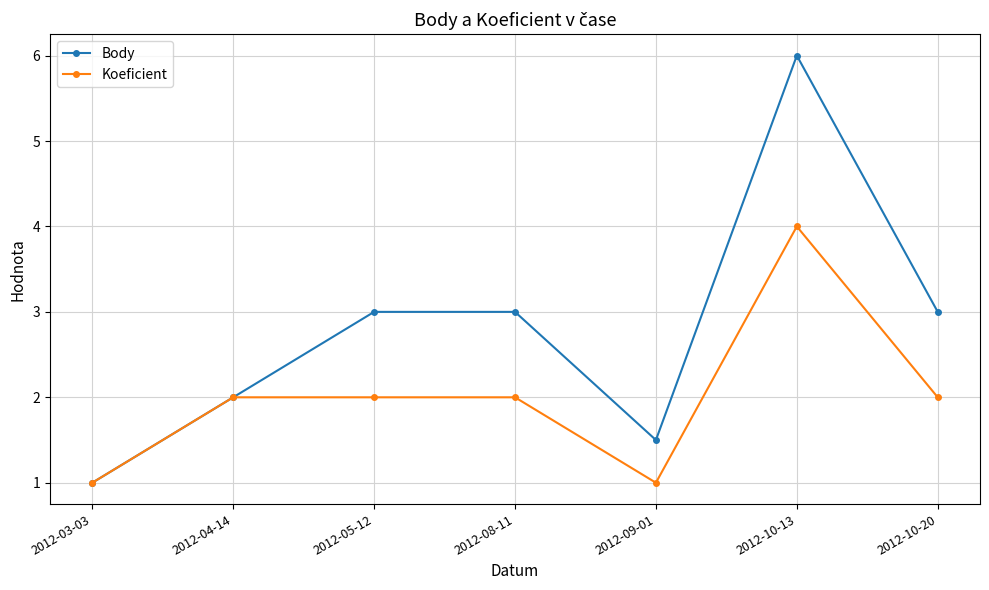

How many interior local valleys does the Body series have?

1